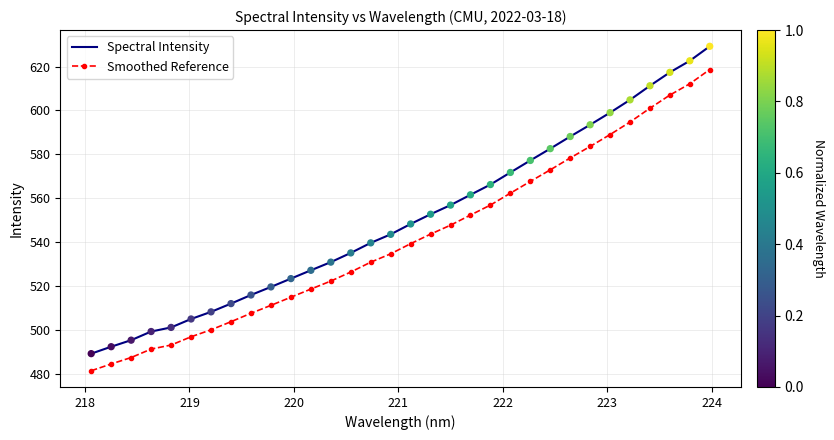

Which series has the largest total across all categories?

Spectral Intensity